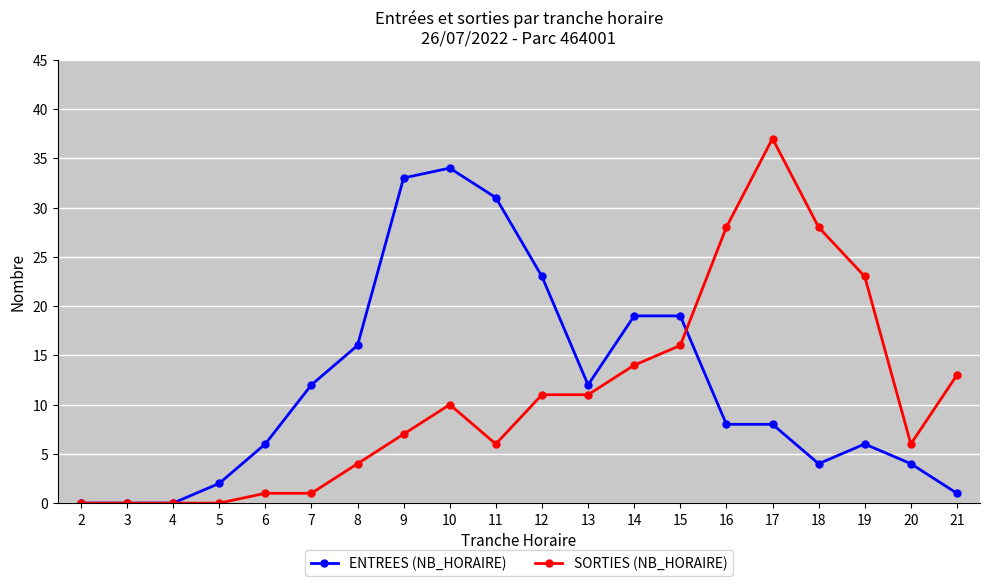

True or false: ENTREES (NB_HORAIRE) has a value of 16 at 8.

True